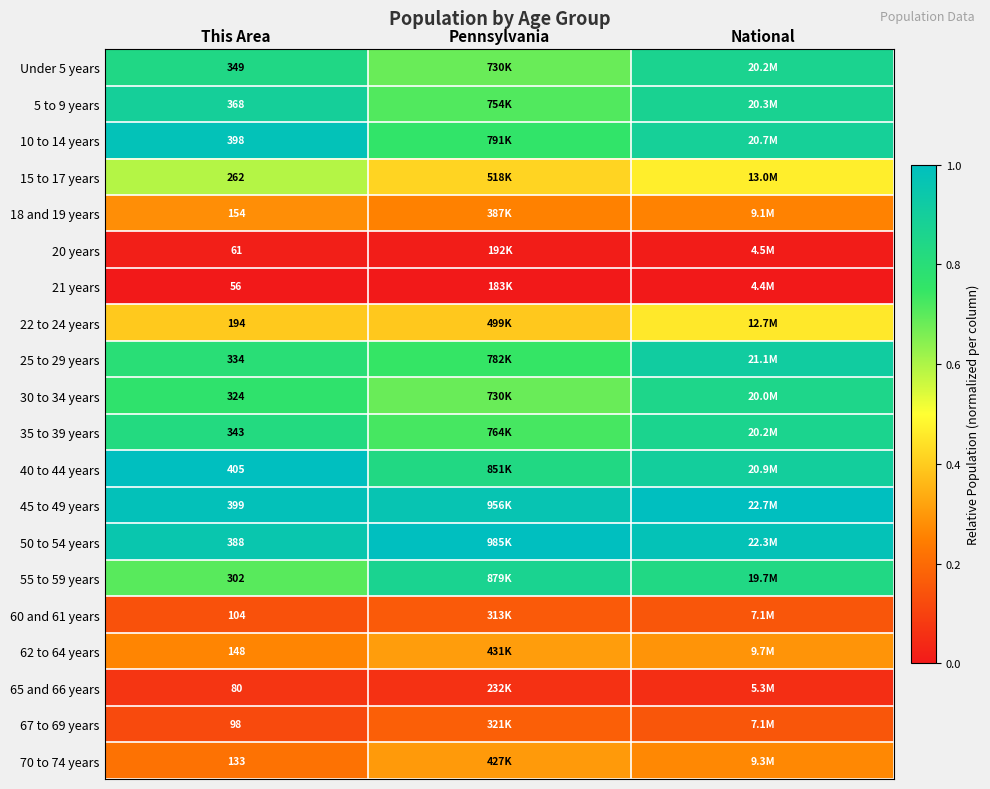

List the series in order of their peak value, highest first.

40 to 44 years, 45 to 49 years, 50 to 54 years, 10 to 14 years, 25 to 29 years, 5 to 9 years, 55 to 59 years, Under 5 years, 35 to 39 years, 30 to 34 years, 15 to 17 years, 22 to 24 years, 62 to 64 years, 70 to 74 years, 18 and 19 years, 67 to 69 years, 60 and 61 years, 65 and 66 years, 20 years, 21 years